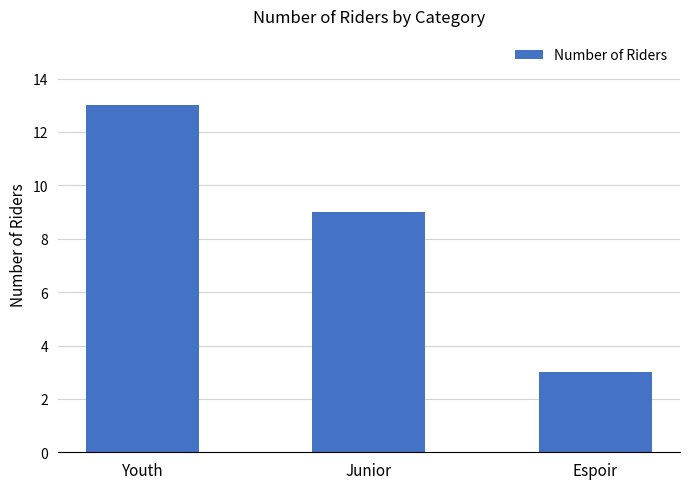

Which label corresponds to the smallest value in the chart?

Espoir